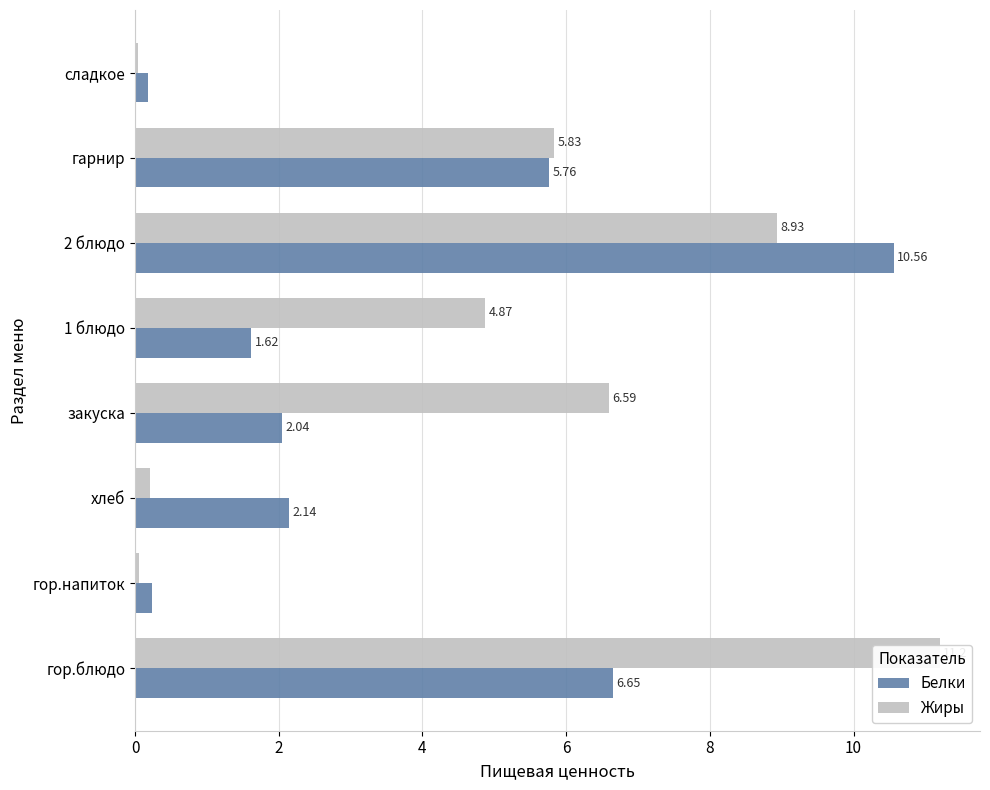

What is the difference between the highest and lowest values at закуска?

4.5